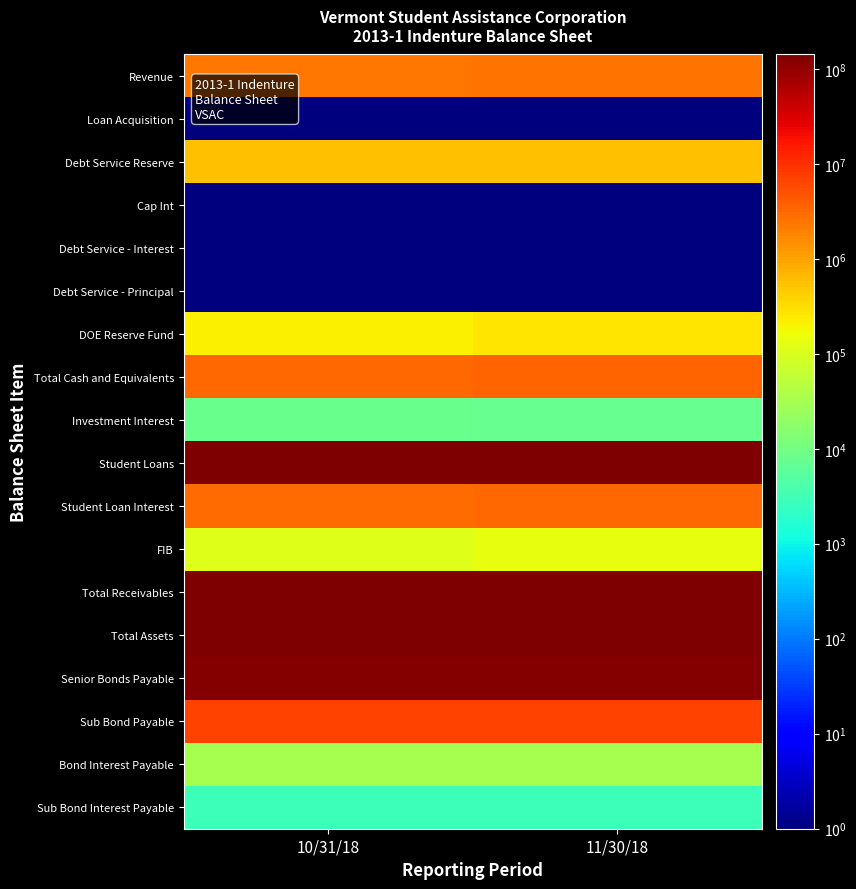

What is the total value across all series at 10/31/18?

559661204.8